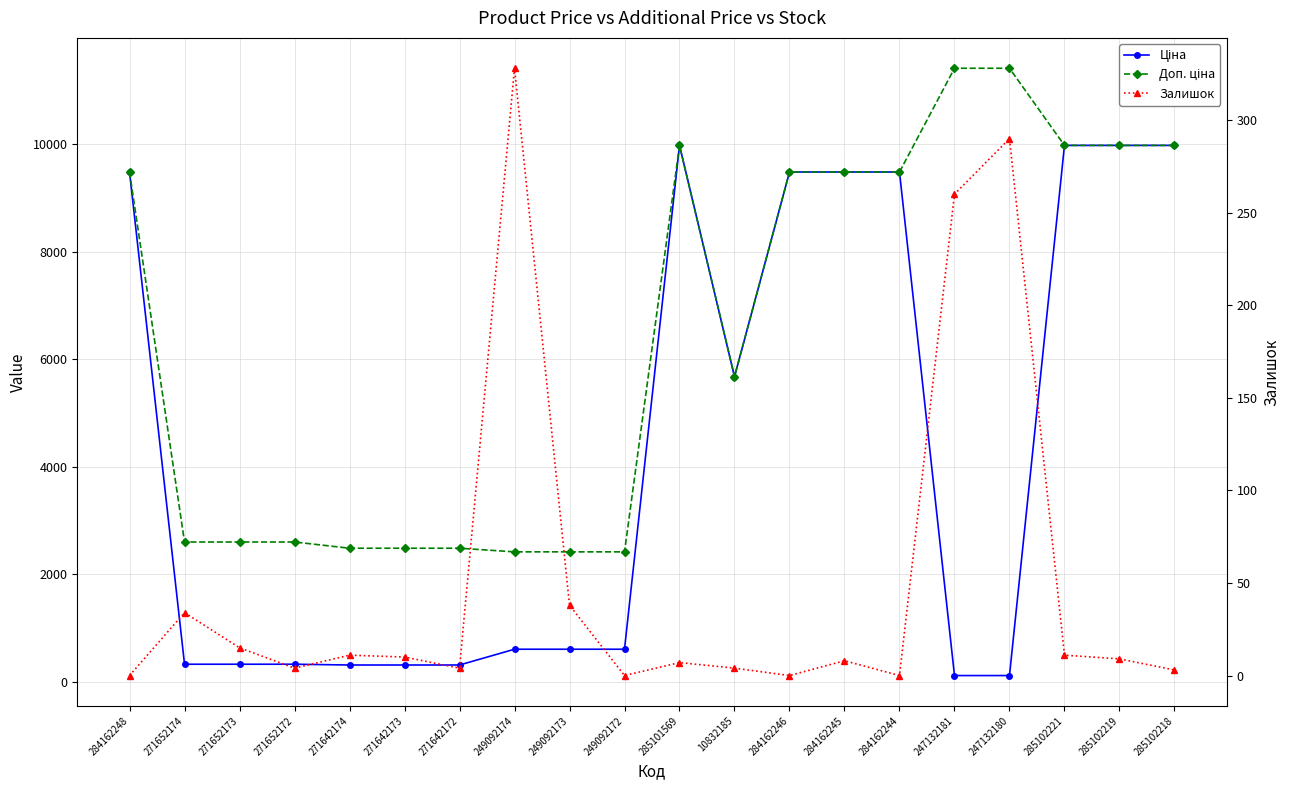

What are all the series names shown in the legend?

Ціна, Доп. ціна, Залишок